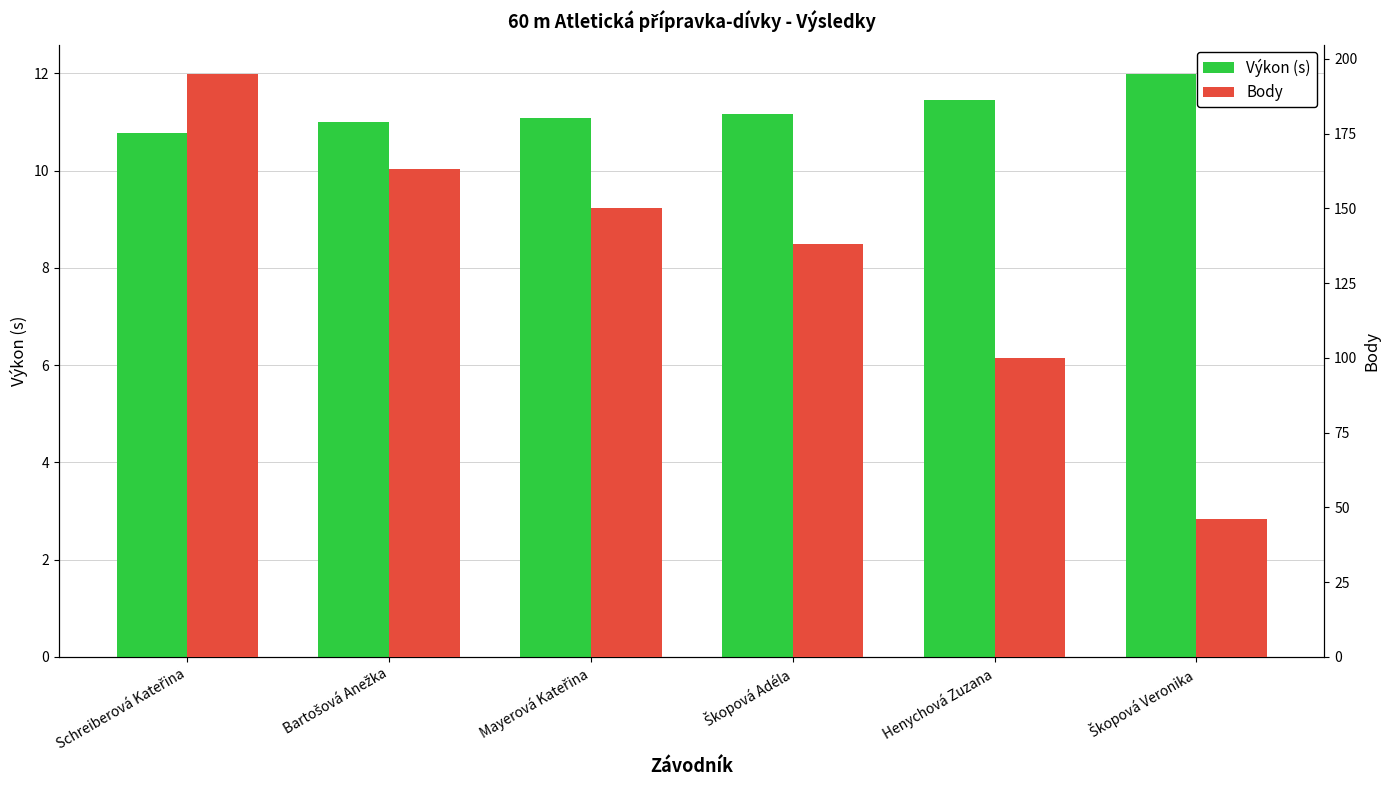

What is the average value of the Body series?

132.0